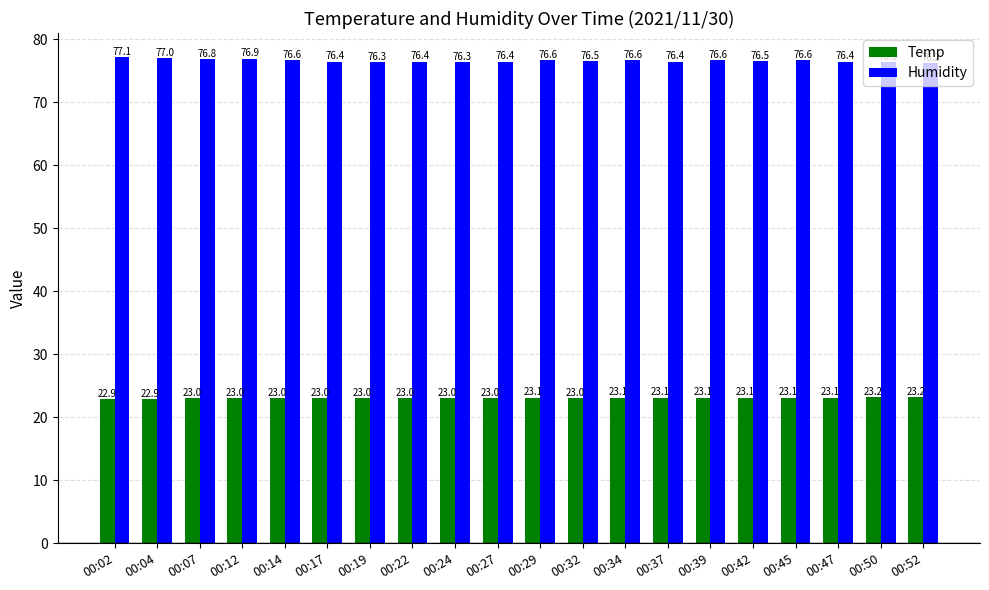

Rank the series at 00:34 from lowest to highest value.

Temp, Humidity